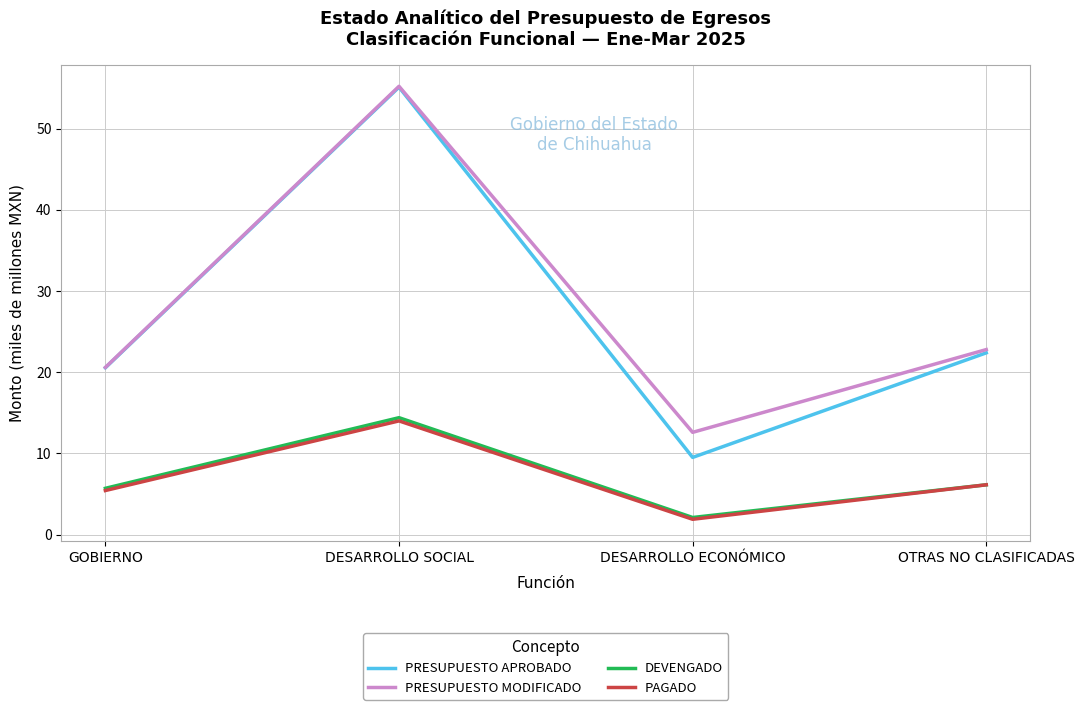

Reading left to right, list all the values displayed in this chart.

PRESUPUESTO APROBADO: 20.6	55.1	9.5	22.4
PRESUPUESTO MODIFICADO: 20.6	55.2	12.6	22.8
DEVENGADO: 5.7	14.4	2.1	6.1
PAGADO: 5.4	14.0	1.9	6.1